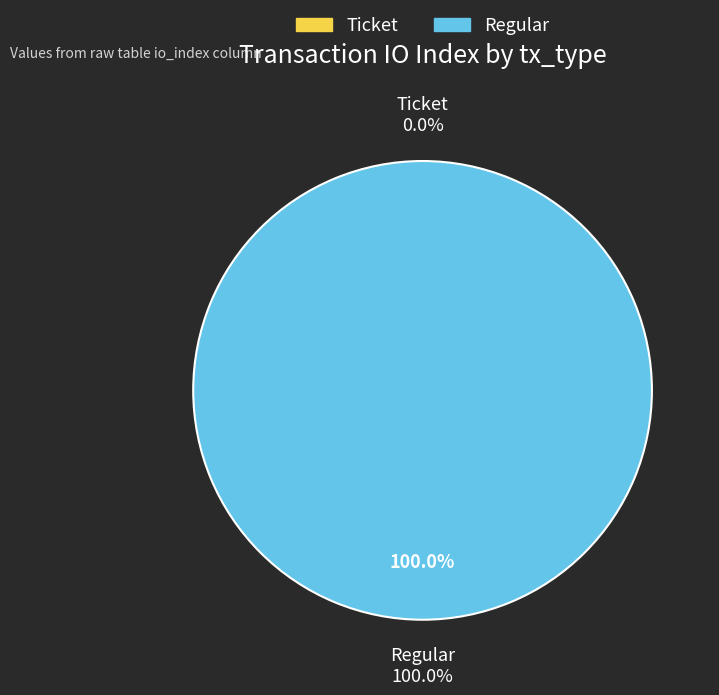

How many slices are in this pie chart?

2